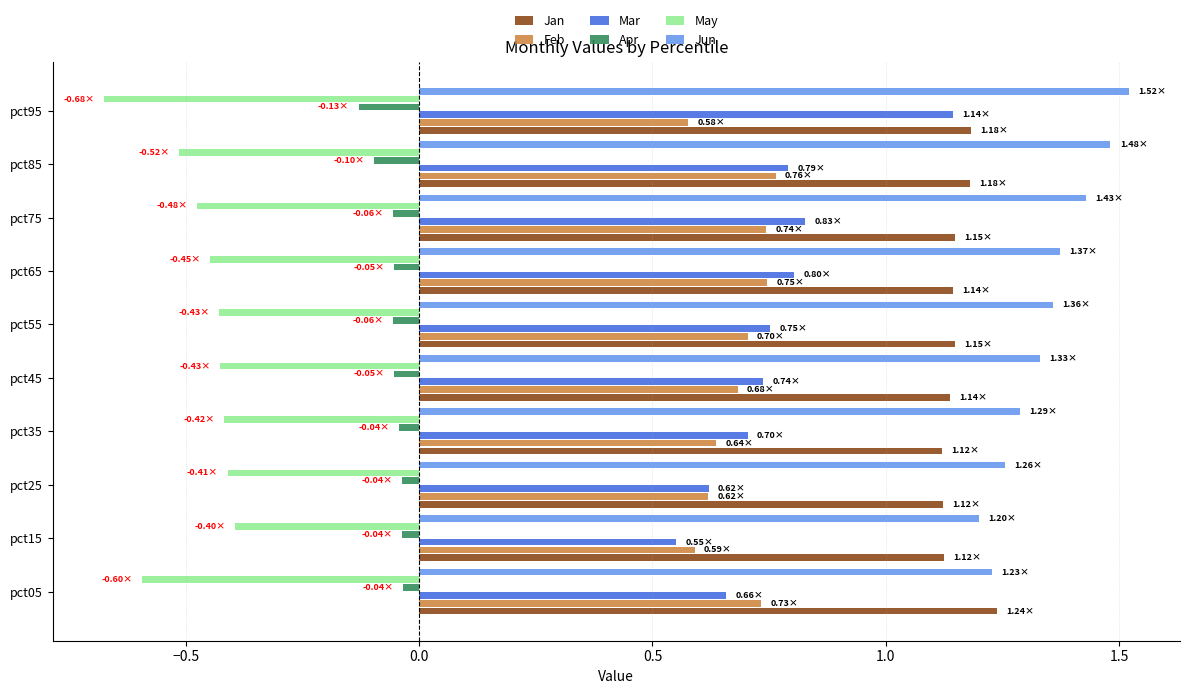

What is the difference between the maximum and second lowest values in the Jan series?

0.1